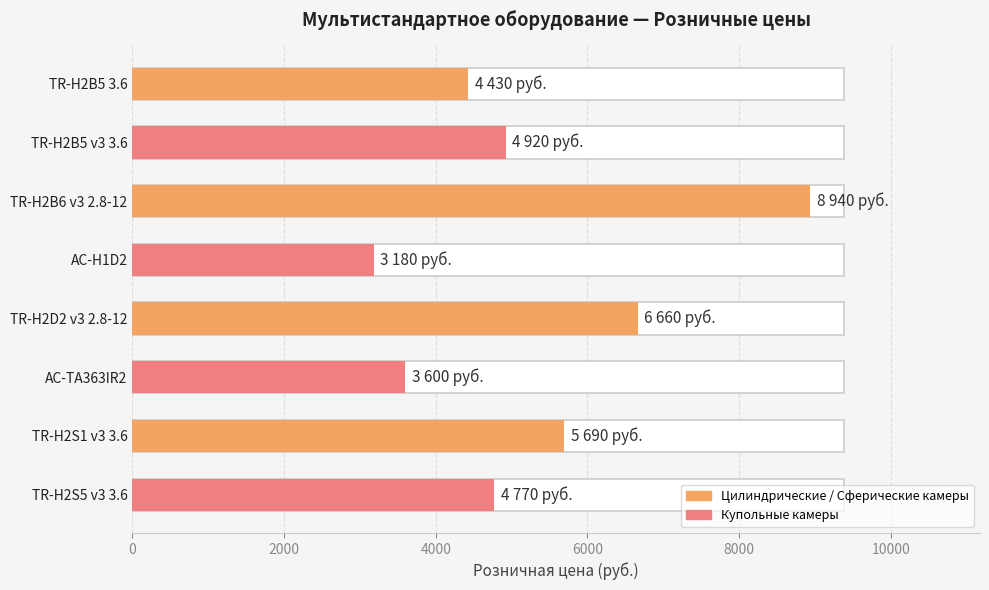

Reading left to right, what are all the values shown in this chart?

4430	4920	8940	3180	6660	3600	5690	4770